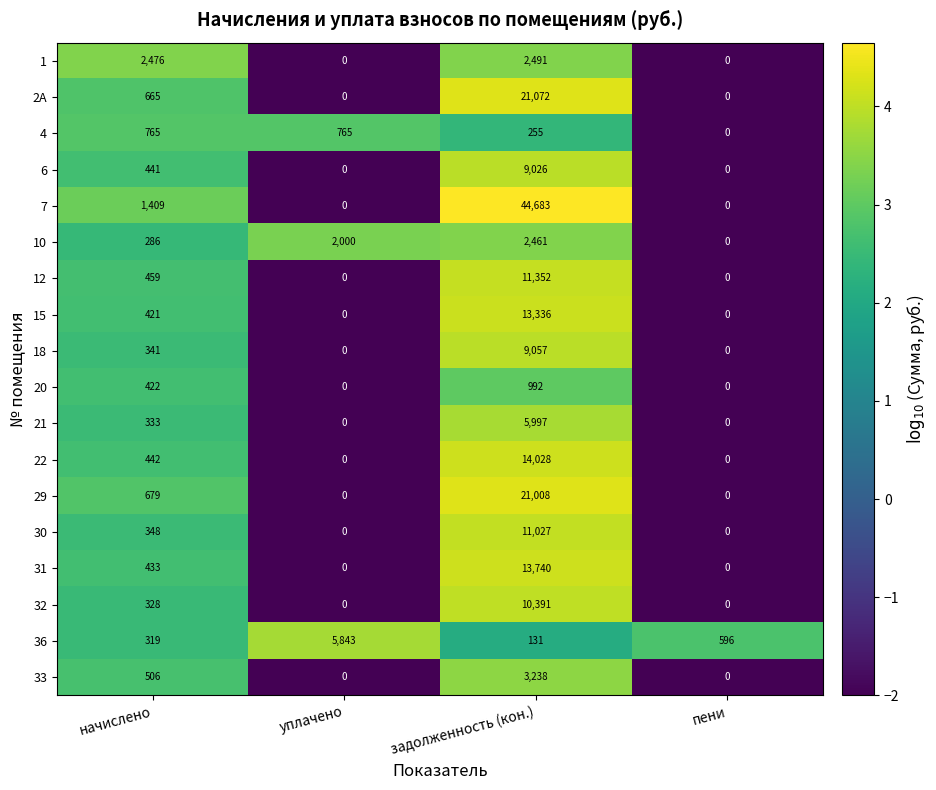

How many values in 18 are above zero?

2